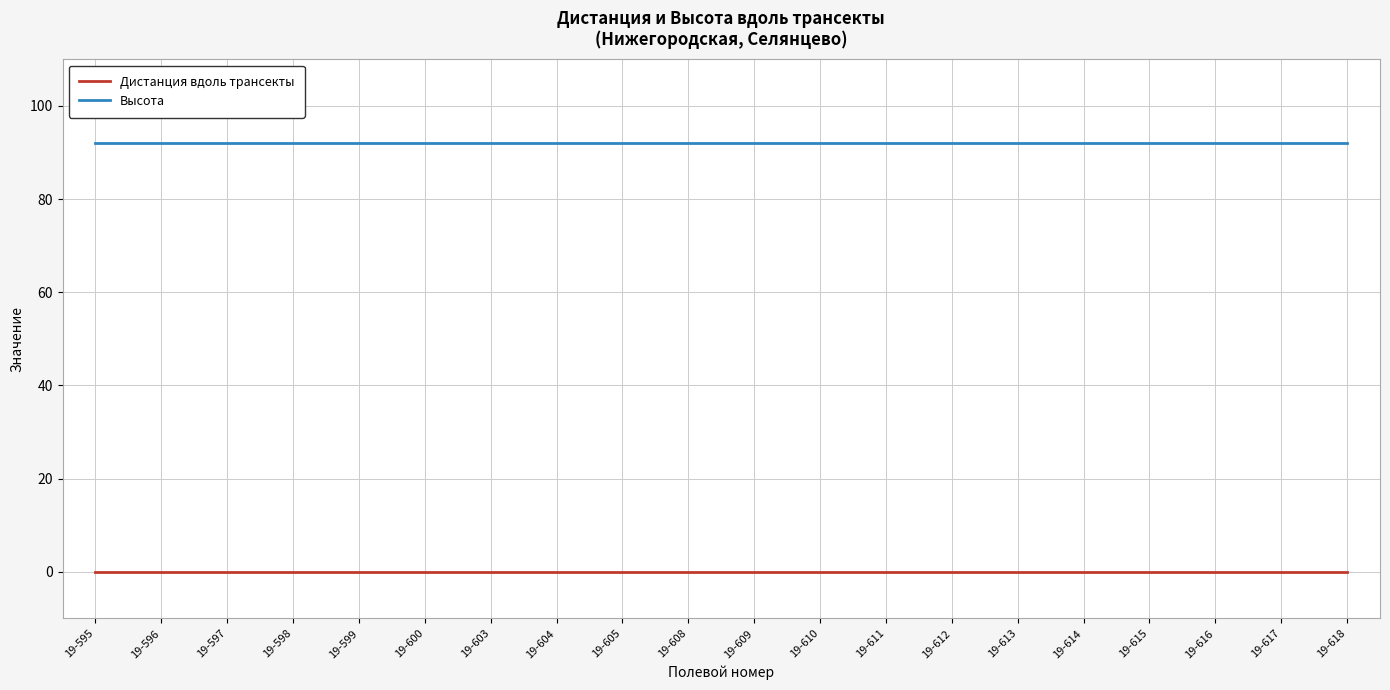

True or false: Дистанция вдоль трансекты and Высота intersect in this chart.

False